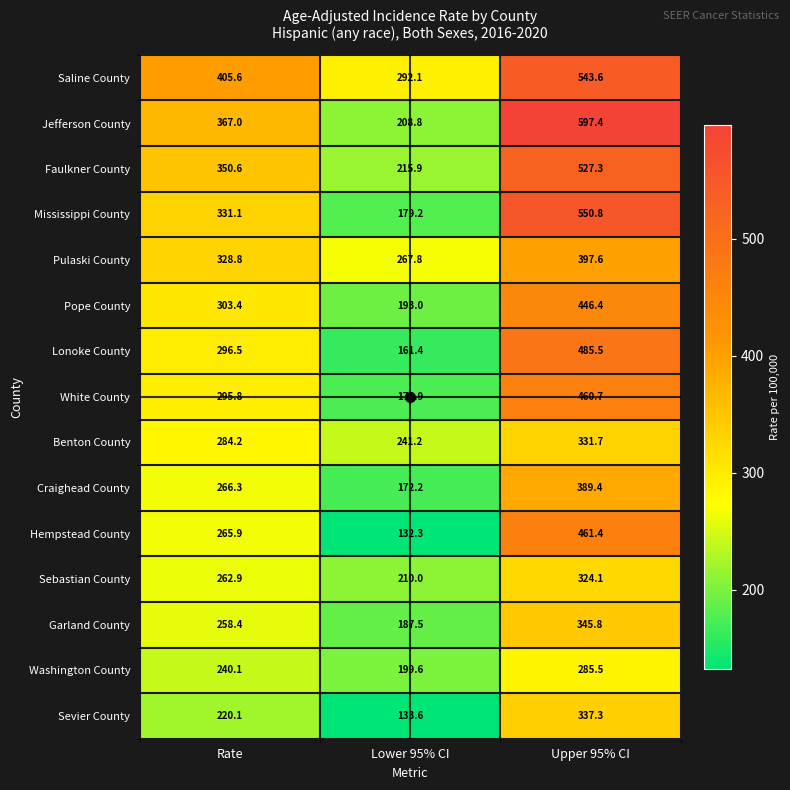

Is it true that Saline County equals 405.6 at Rate?

True